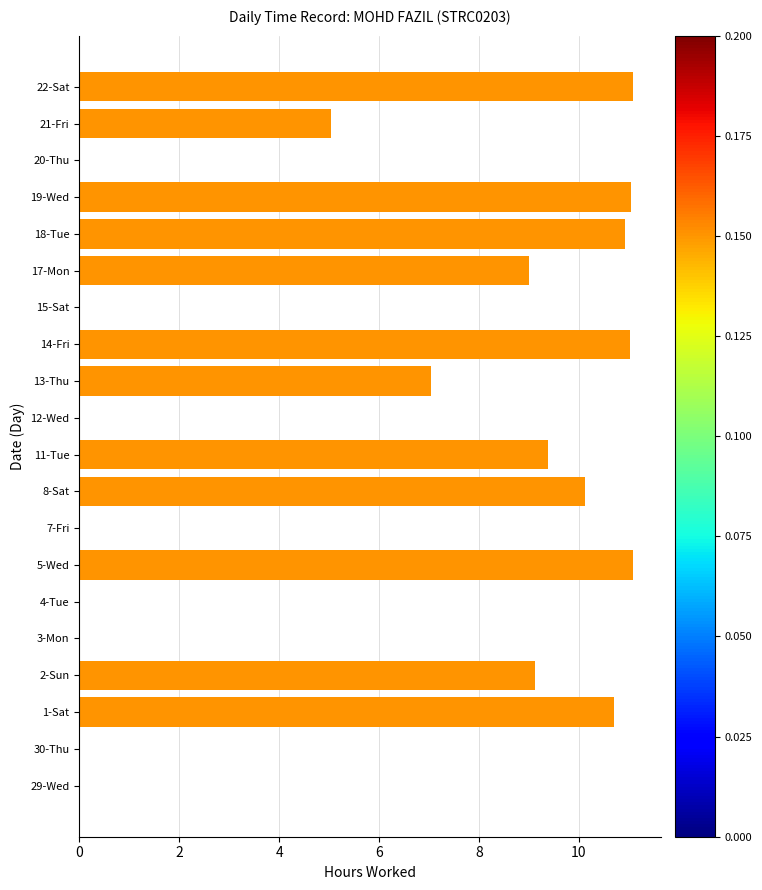

What is the change in value from 5-Wed to 8-Sat?

-1.0